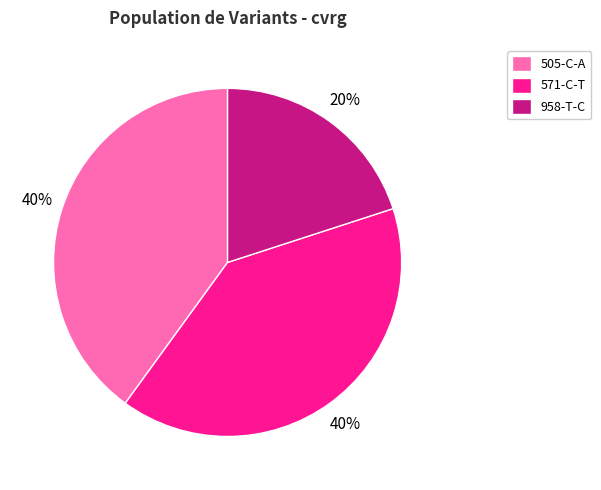

The 505-C-A slice represents 50% of the pie. True or false?

False